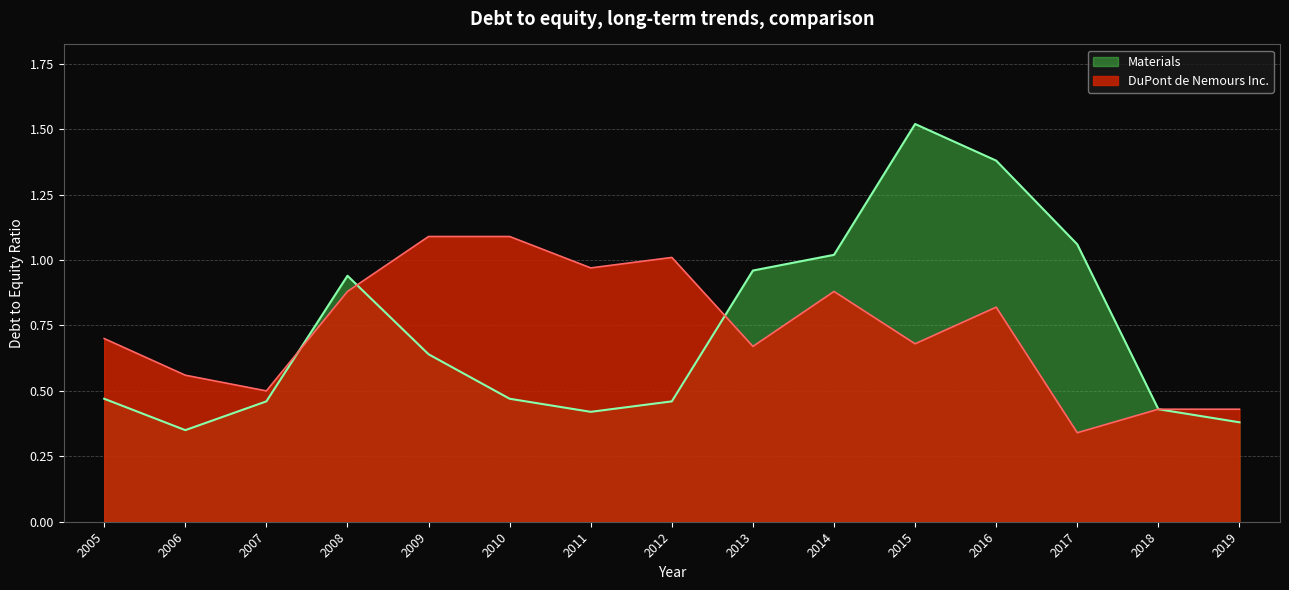

How many lines are shown in the chart?

2